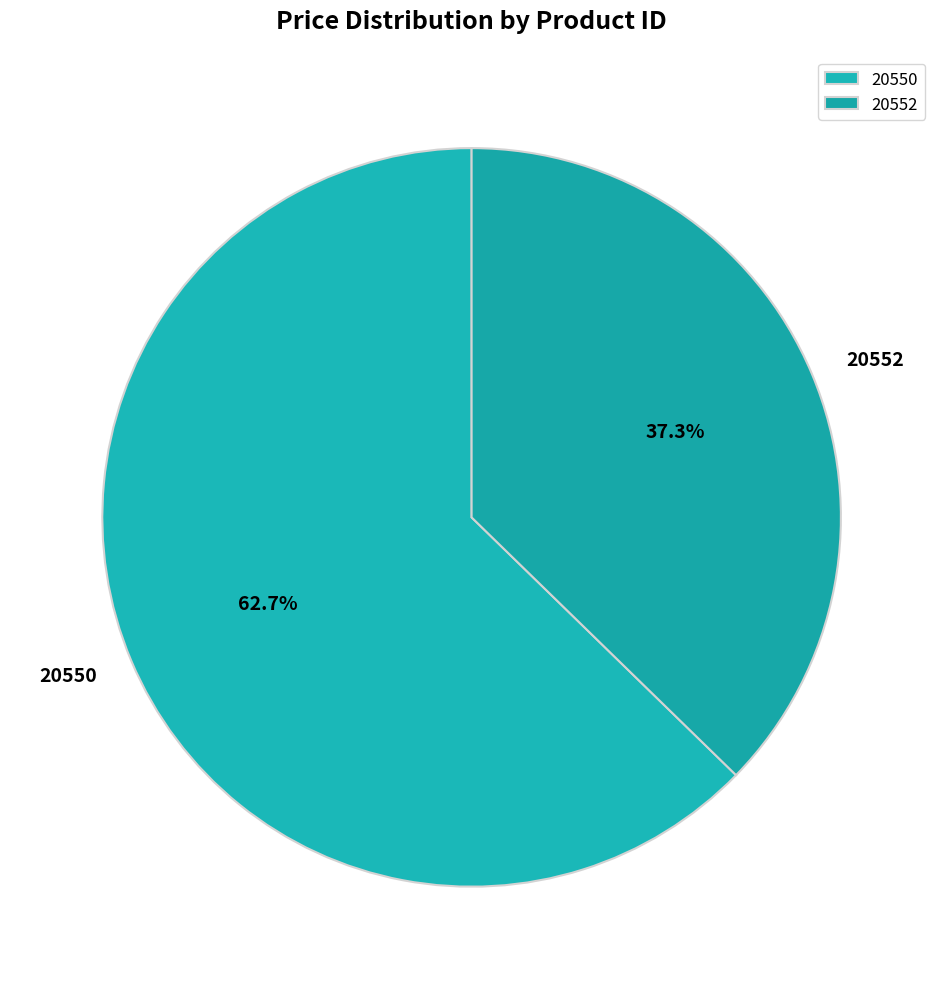

To the nearest percent, what is the difference between the 20550 and 20552 slice percentages?

25%